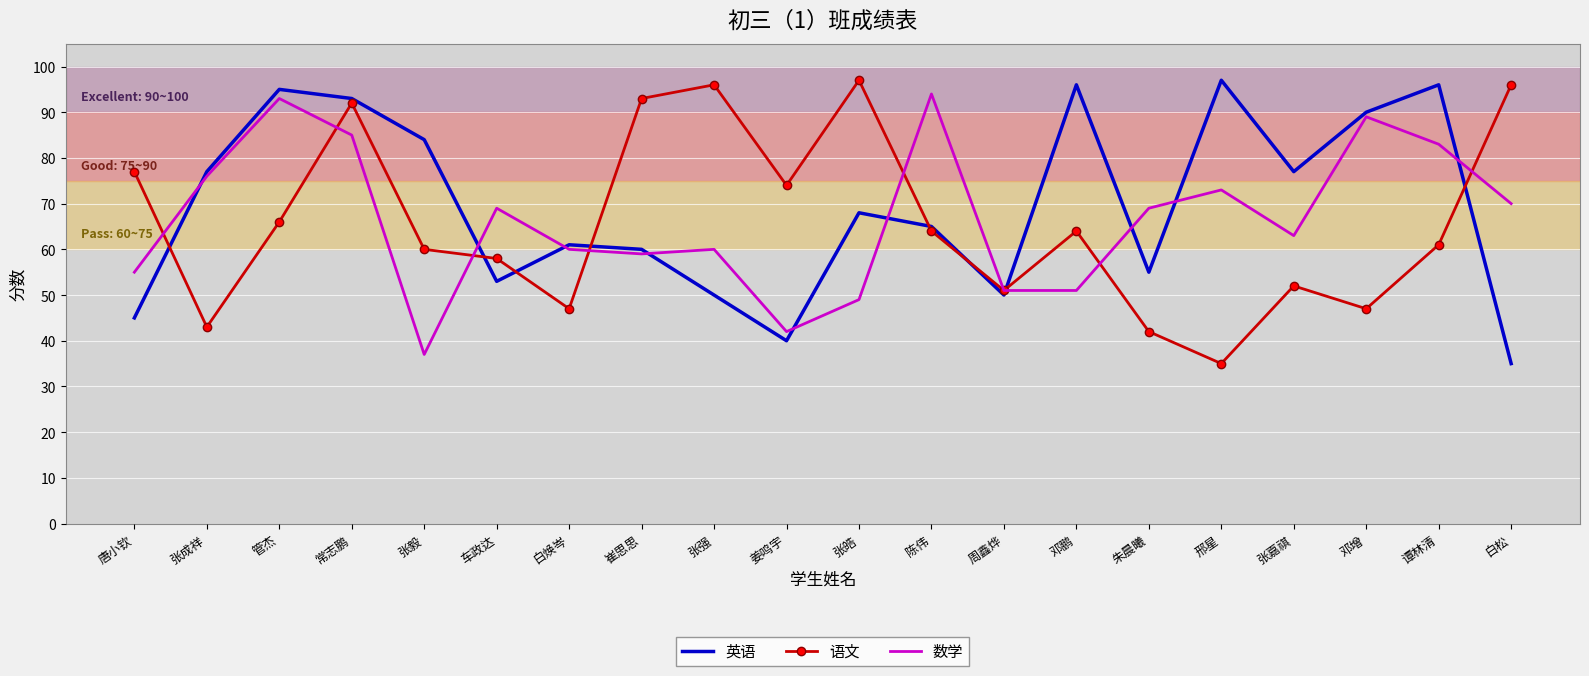

True or false: 数学 and 语文 cross at least once.

True